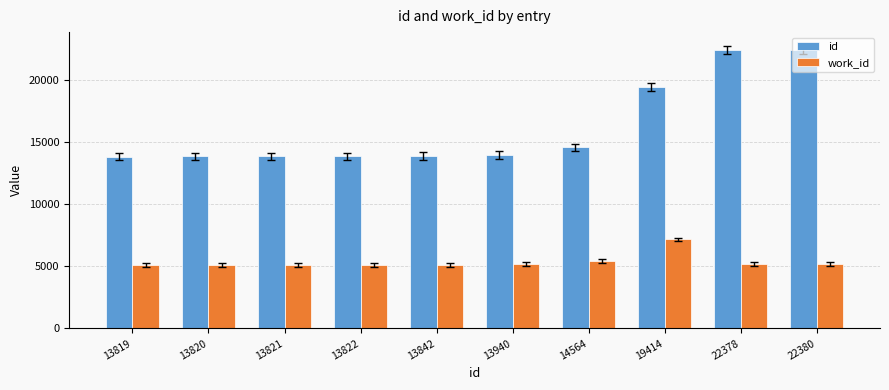

Is it true that work_id equals 9428 at 19414?

False